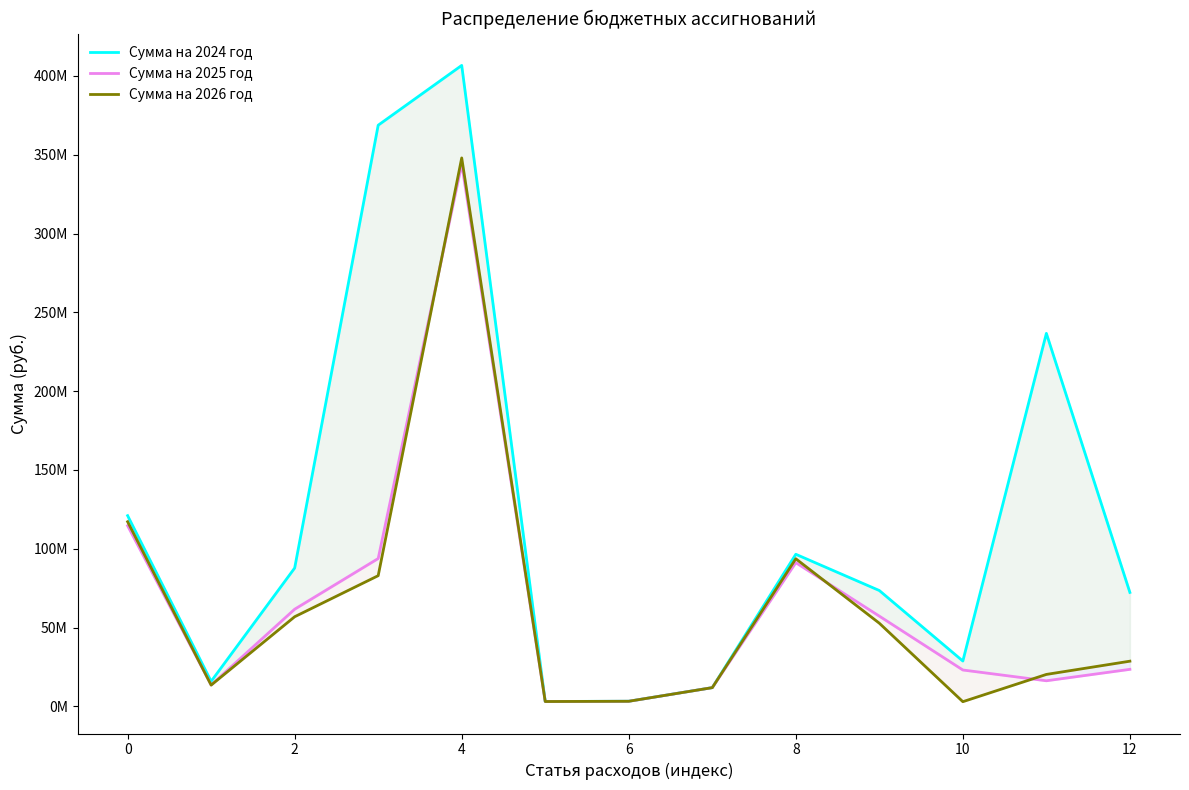

What is the sum of all Сумма на 2026 год values?

834749639.0